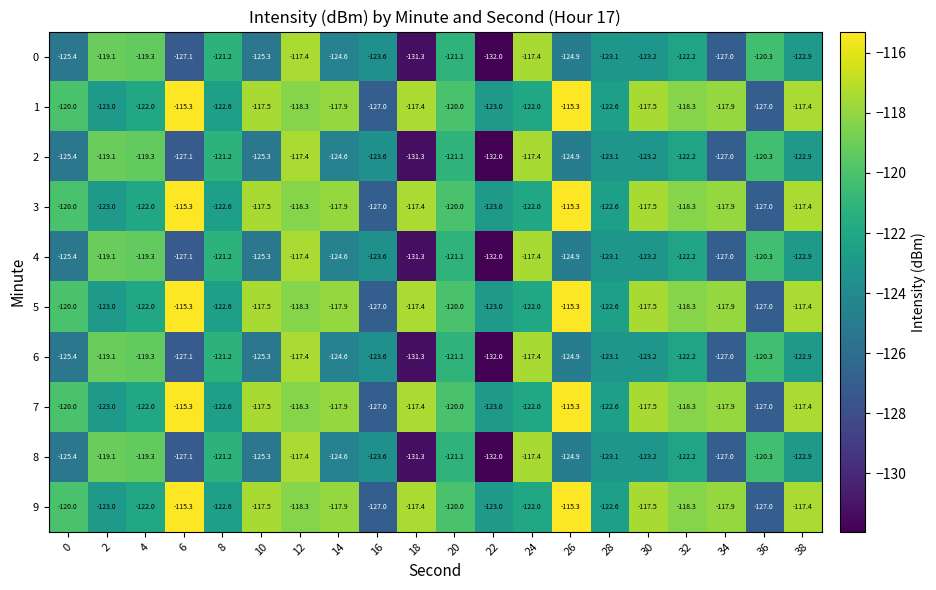

What is the difference between the second highest and minimum values in the 1 series?

11.7